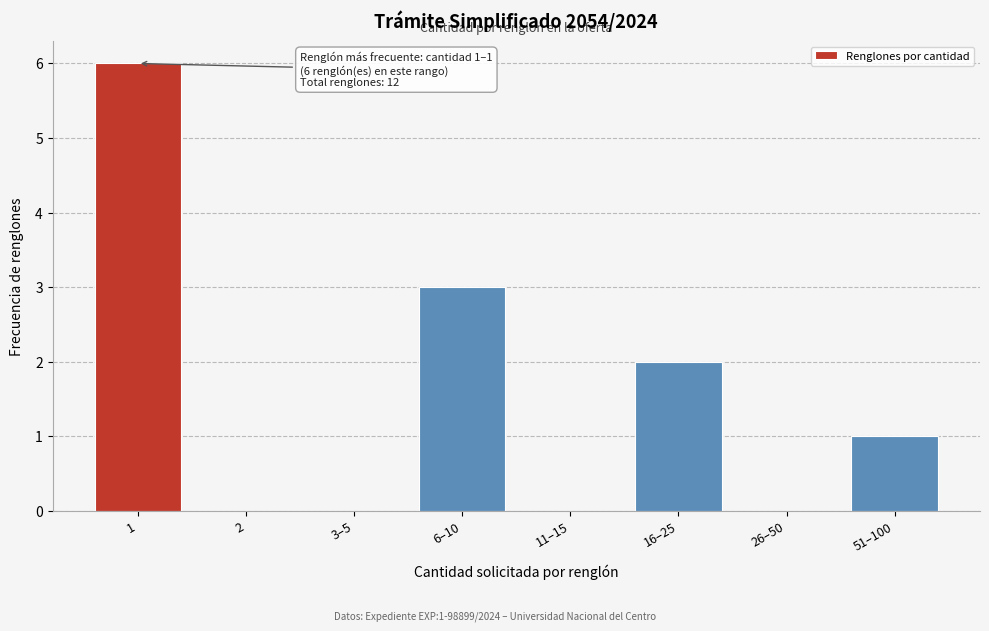

Reading left to right, transcribe all the data shown in this chart.

1=6	2=0	3–5=0	6–10=3	11–15=0	16–25=2	26–50=0	51–100=1